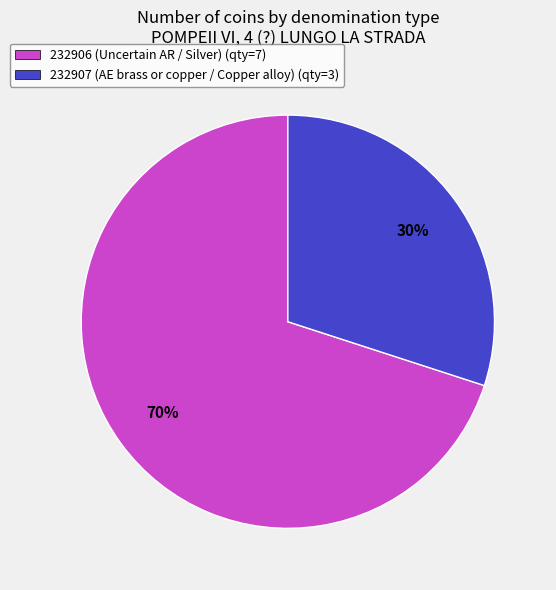

Approximately how many times larger is the value at 232906 (Uncertain AR / Silver) compared to 232907 (AE brass or copper / Copper alloy)?

2.3